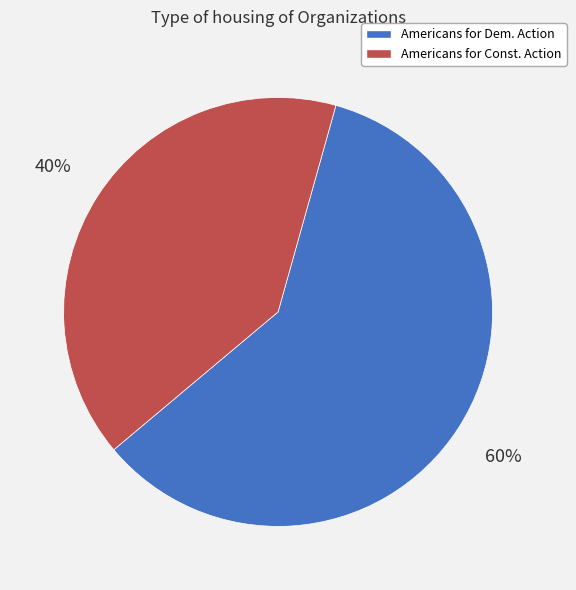

To the nearest percent, what is the average slice percentage?

50%